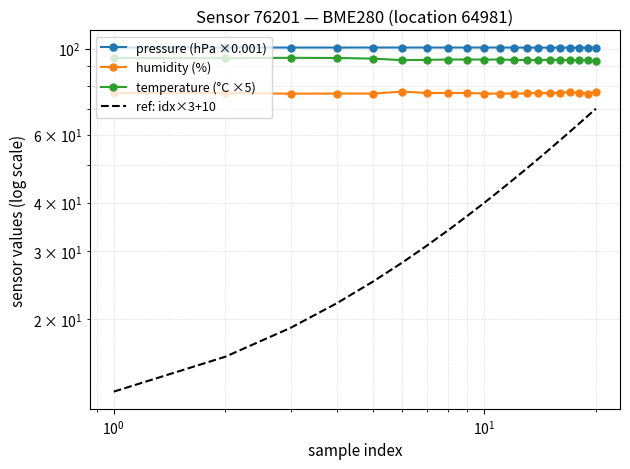

What is the maximum value for temperature (°C ×5)?

94.8